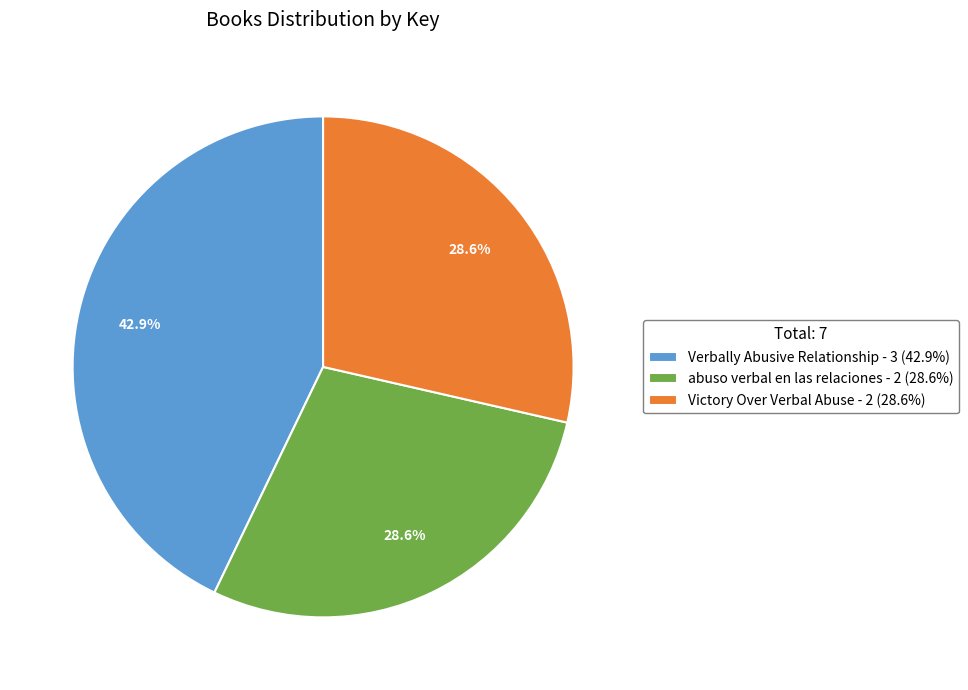

Which has a higher value, Victory Over Verbal Abuse - 2 (28.6%) or Verbally Abusive Relationship - 3 (42.9%)?

Verbally Abusive Relationship - 3 (42.9%)